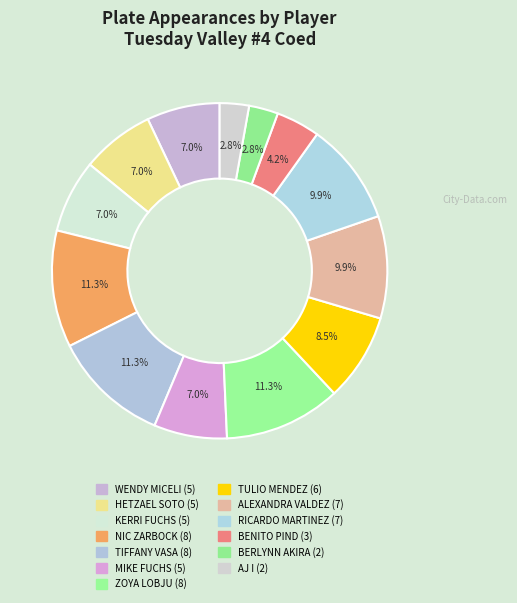

What is the ratio of the value at BENITO PIND to the value at ALEXANDRA VALDEZ?

0.4